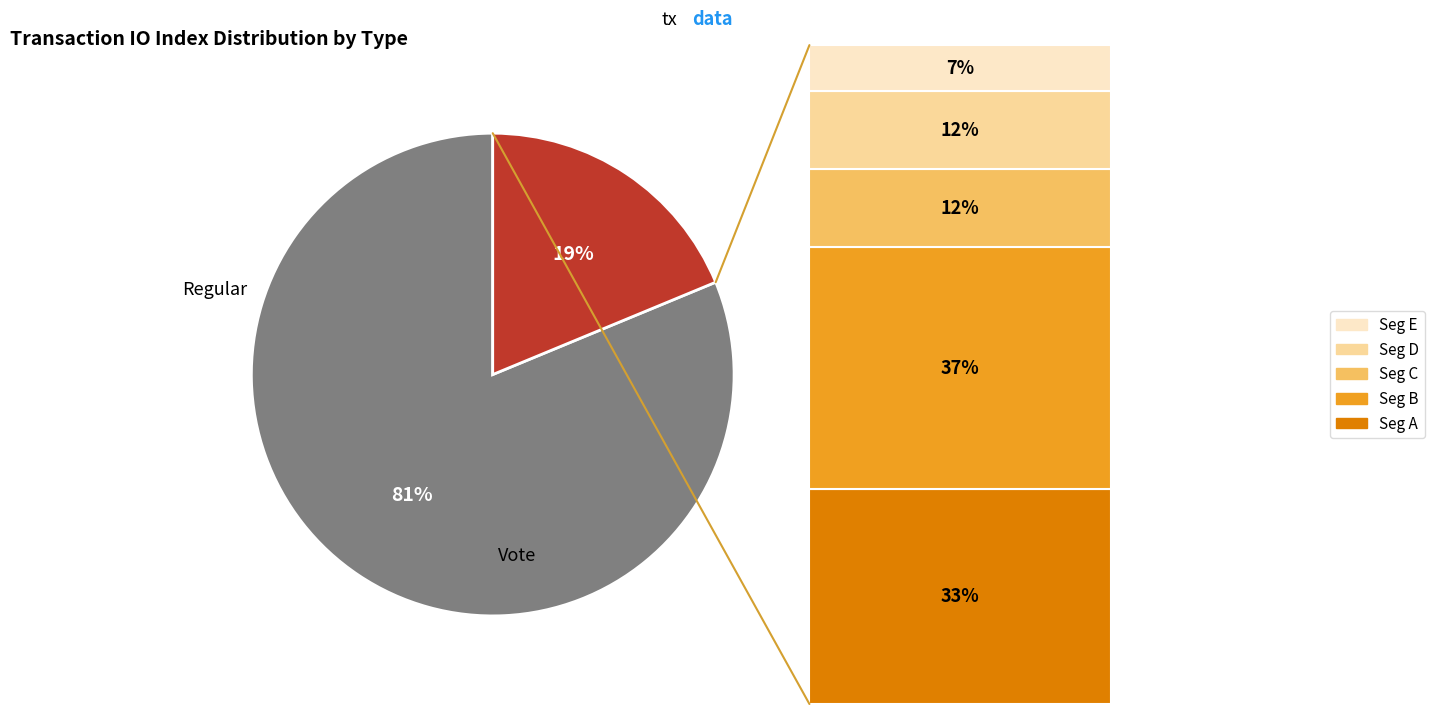

Between Vote and Regular, which is larger?

Regular